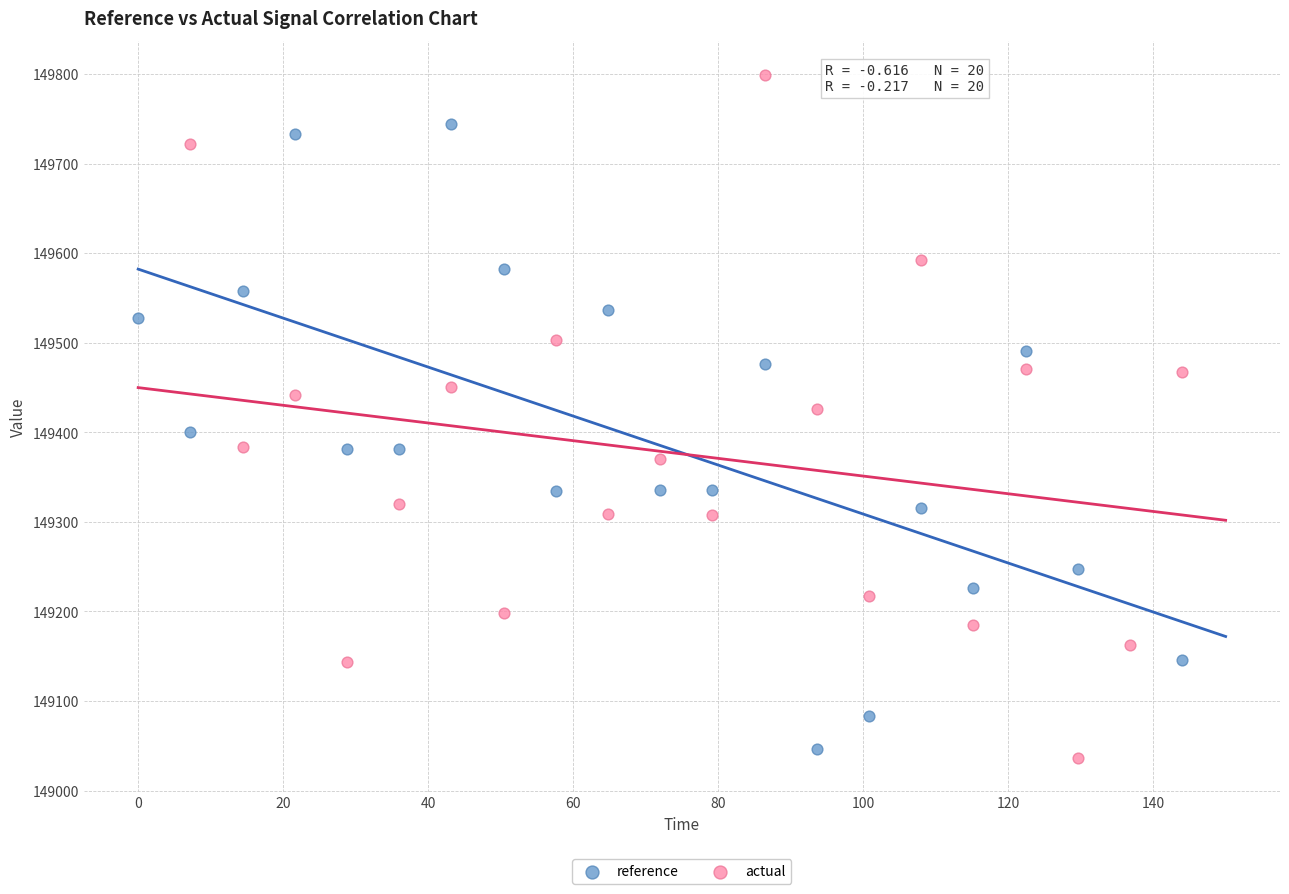

What are all the series names shown in the legend?

reference, actual